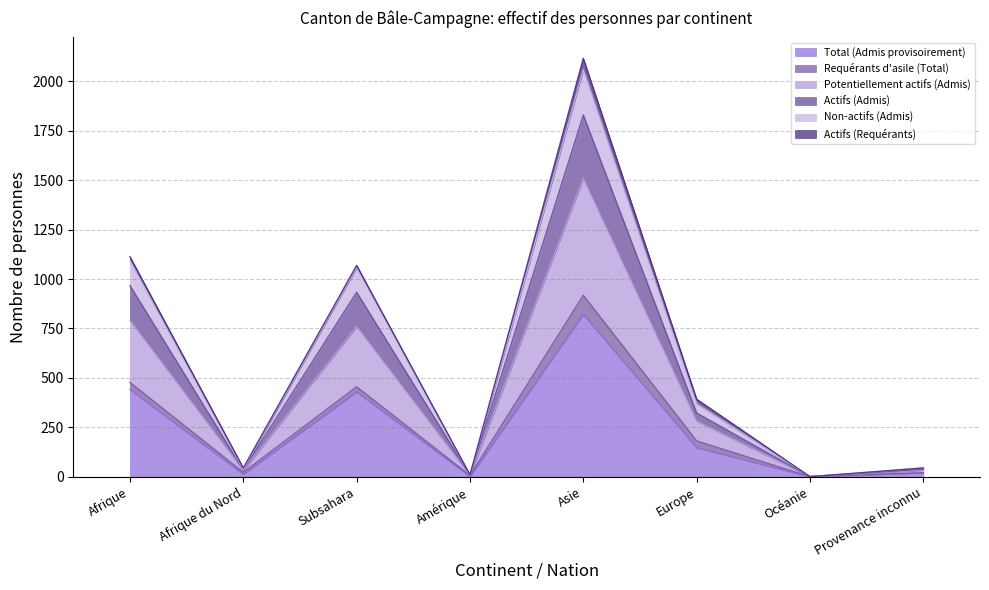

Between Subsahara and Asie, which is larger?

Asie